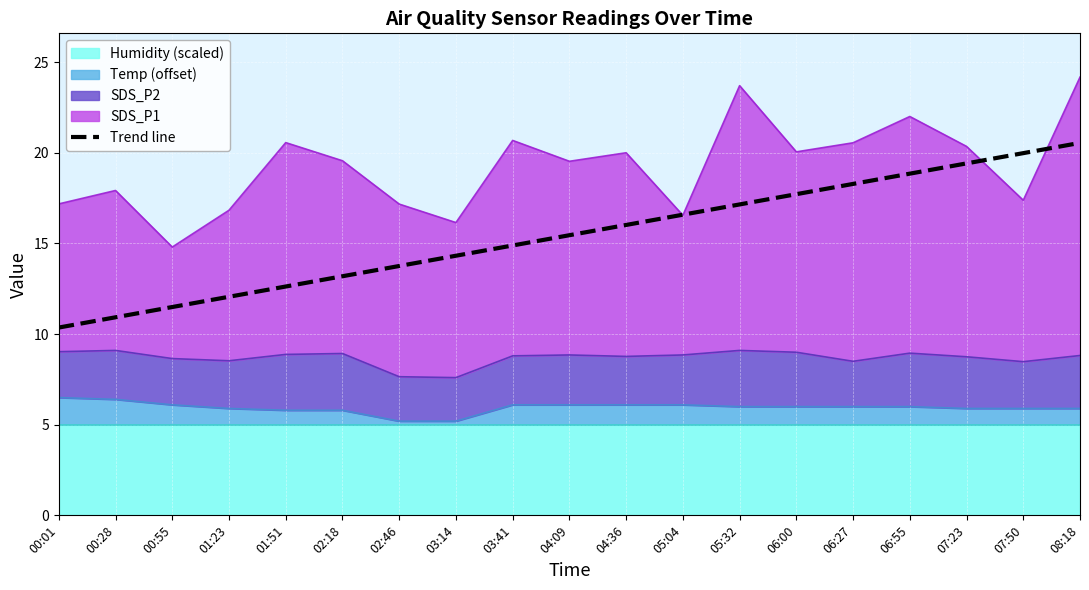

What is the difference between the maximum and second lowest values?

9.6